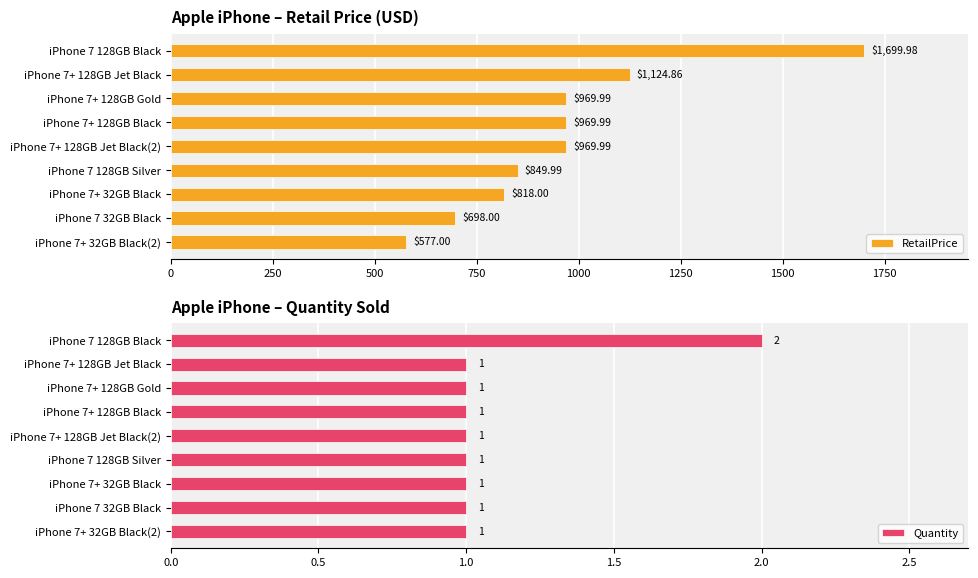

Which series has the largest total across all categories?

RetailPrice